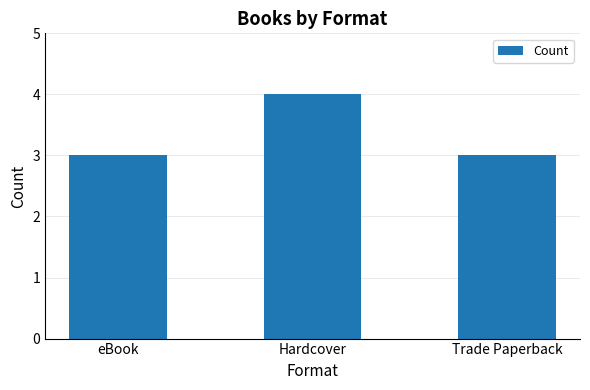

Reading left to right, transcribe all the data shown in this chart.

3	4	3